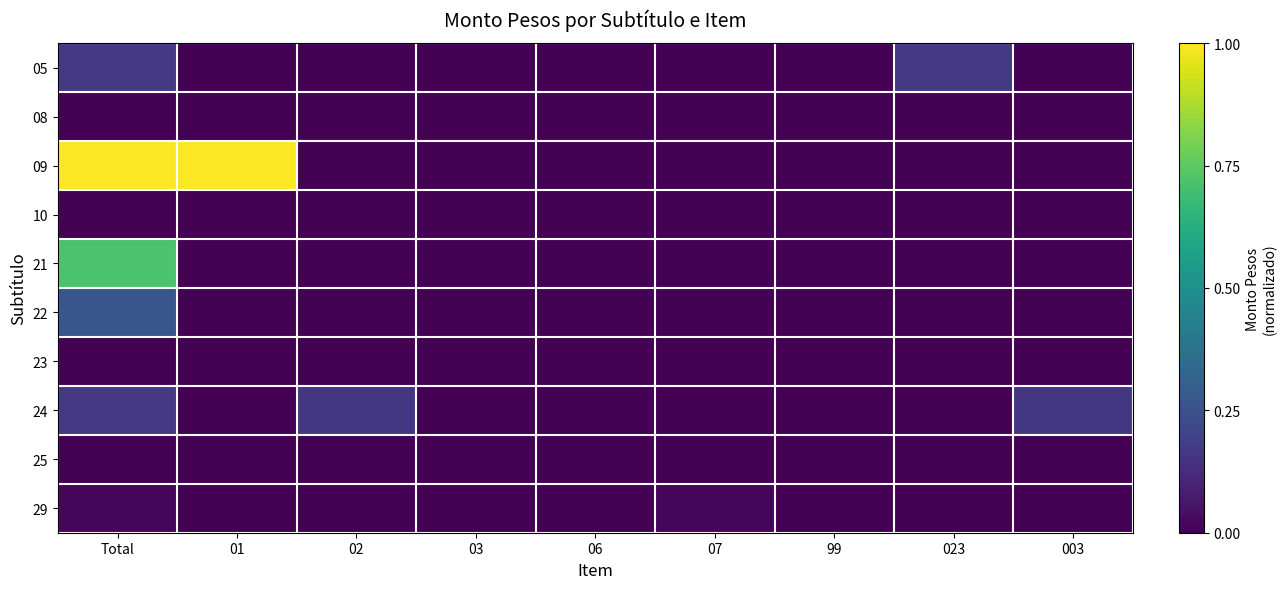

Count the number of data series in this chart.

10